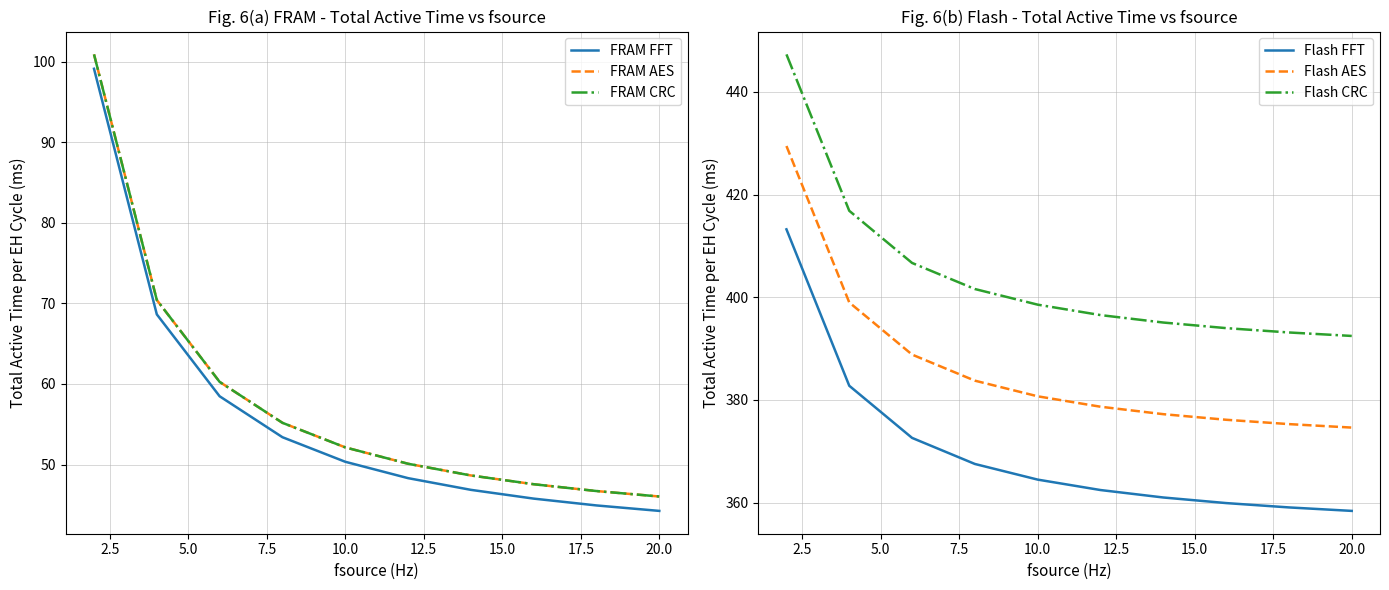

Reading right to left, what are all the values shown in this chart?

FRAM FFT: 44.2	44.9	45.8	46.9	48.3	50.3	53.4	58.5	68.6	99.1
FRAM AES: 46.0	46.7	47.6	48.6	50.1	52.1	55.2	60.3	70.4	100.9
FRAM CRC: 46.0	46.7	47.6	48.6	50.1	52.1	55.2	60.3	70.4	100.9
Flash FFT: 358.4	359.0	359.9	361.0	362.4	364.5	367.5	372.6	382.8	413.2
Flash AES: 374.6	375.3	376.1	377.2	378.7	380.7	383.7	388.8	399.0	429.5
Flash CRC: 392.5	393.1	394.0	395.1	396.5	398.6	401.6	406.7	416.8	447.3